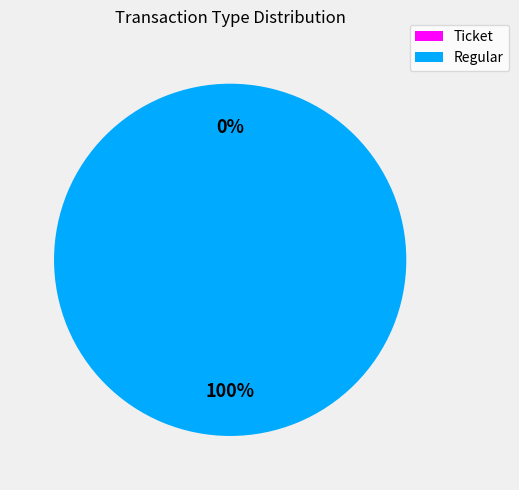

To the nearest percent, what percentage of the pie is Regular?

100%